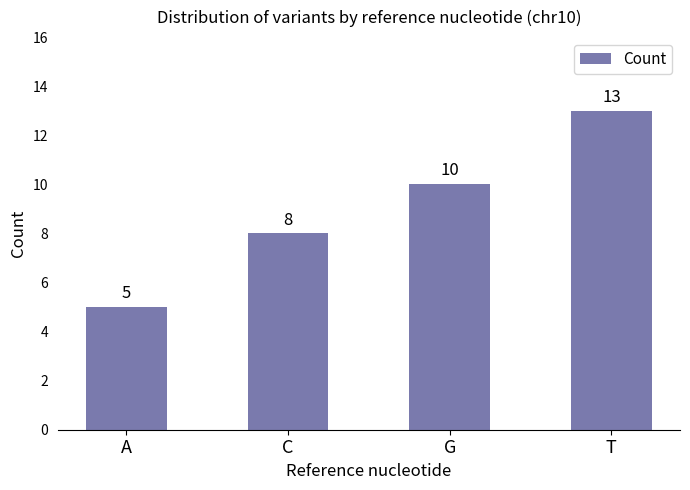

What is the smallest value displayed?

5